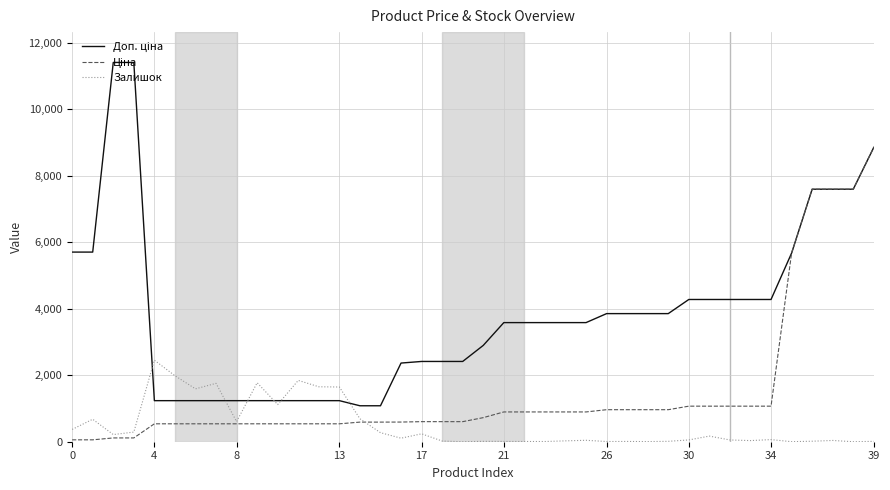

What is the maximum value shown in the chart?

11410.0